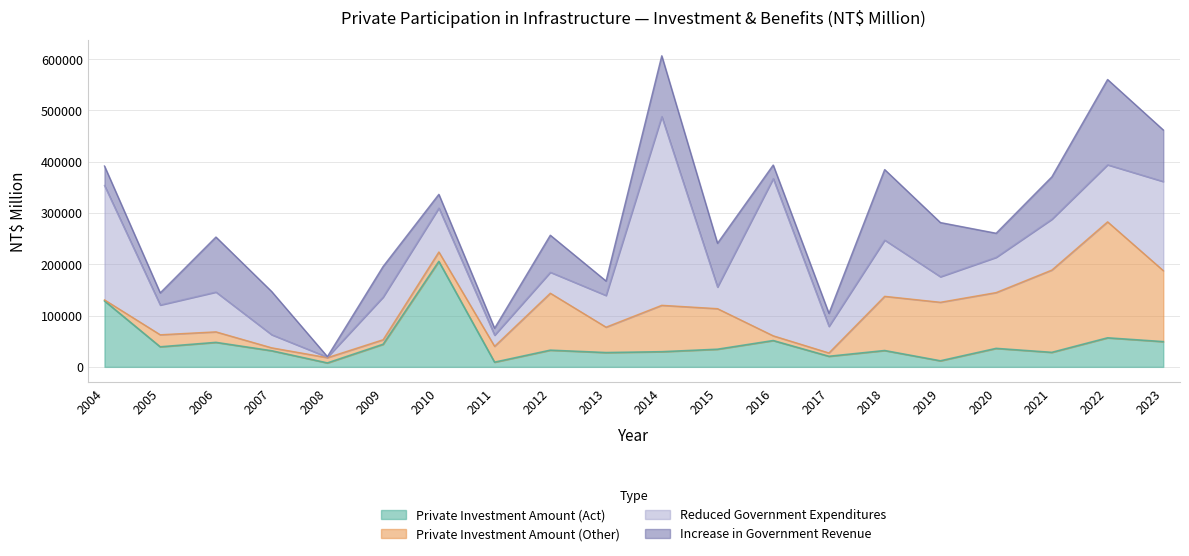

What is the average value of the Increase in Government Revenue series?

67469